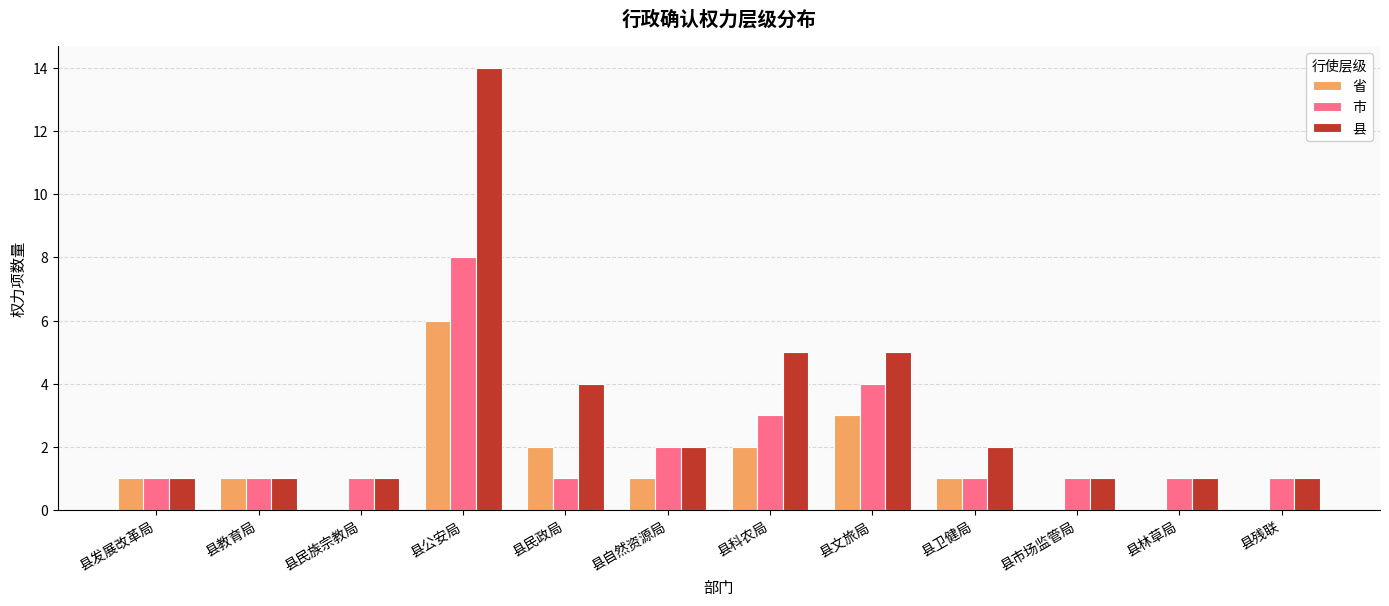

Reading left to right, transcribe all the data shown in this chart.

省: 1	1	0	6	2	1	2	3	1	0	0	0
市: 1	1	1	8	1	2	3	4	1	1	1	1
县: 1	1	1	14	4	2	5	5	2	1	1	1